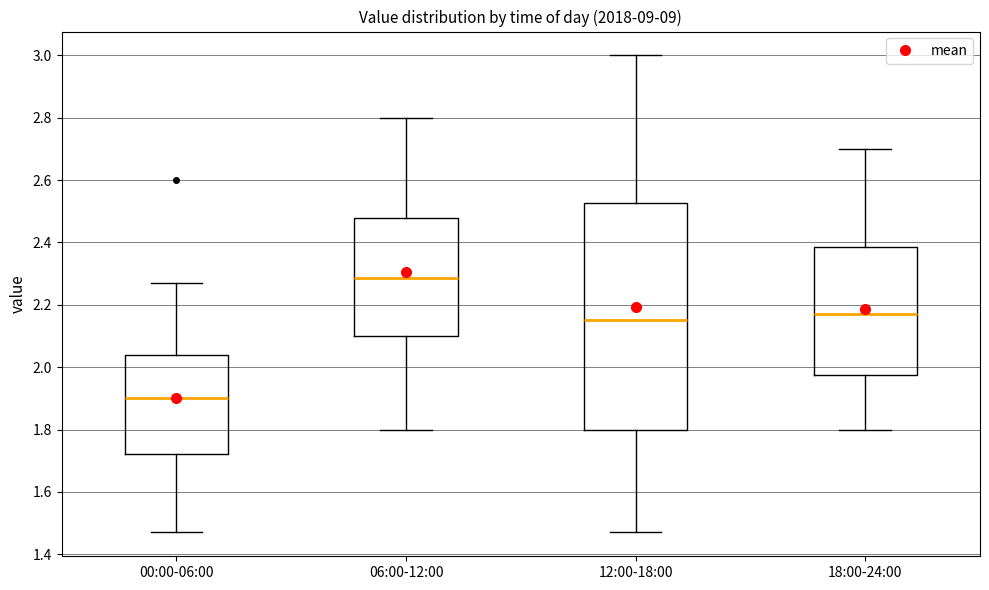

Which box's median line is the highest?

06:00-12:00